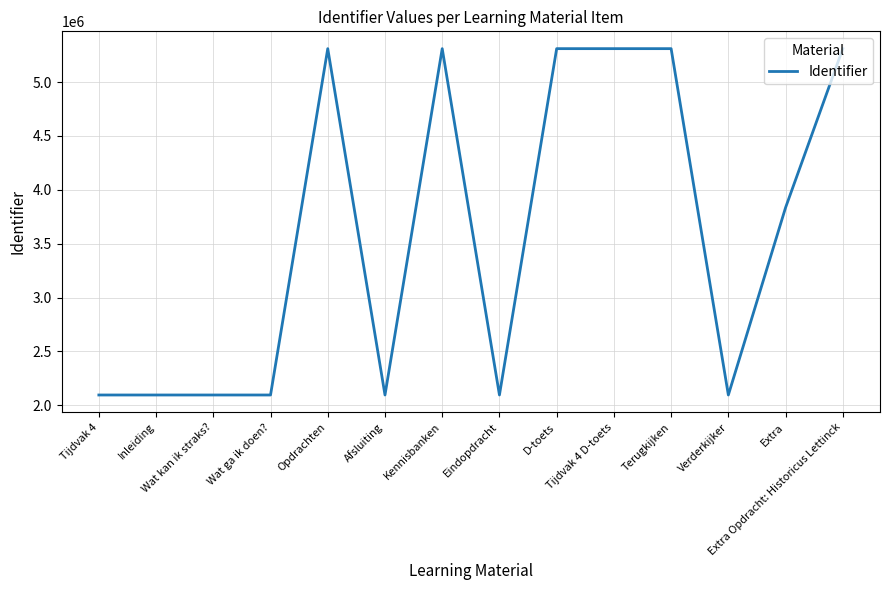

What is the change in value from Tijdvak 4 to D-toets?

+3213778